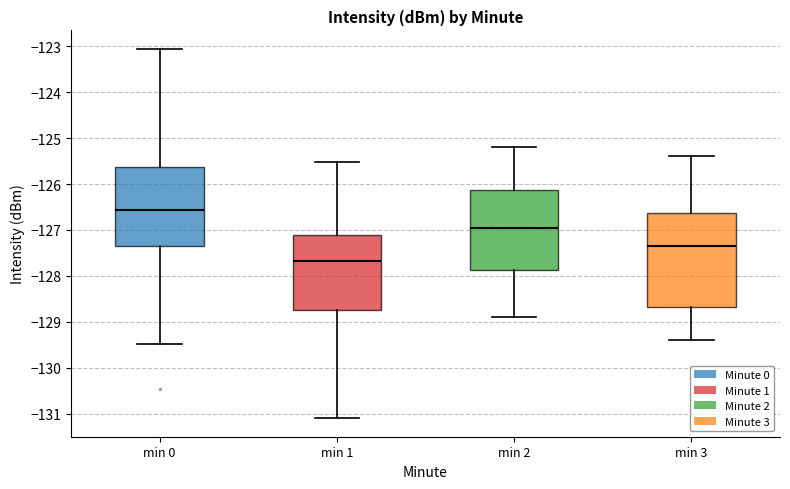

Reading left to right, transcribe this box plot: for each box, give where its median line is, the range the box spans, and where its two whiskers end, as read against the y-axis. The values are not printed on the chart, so give them approximately, as read against the axis.

min 0: median -126.6, box -127.4 to -125.6, whiskers -129.5 to -123.1
min 1: median -127.7, box -128.7 to -127.1, whiskers -131.1 to -125.5
min 2: median -126.9, box -127.9 to -126.1, whiskers -128.9 to -125.2
min 3: median -127.3, box -128.7 to -126.6, whiskers -129.4 to -125.4